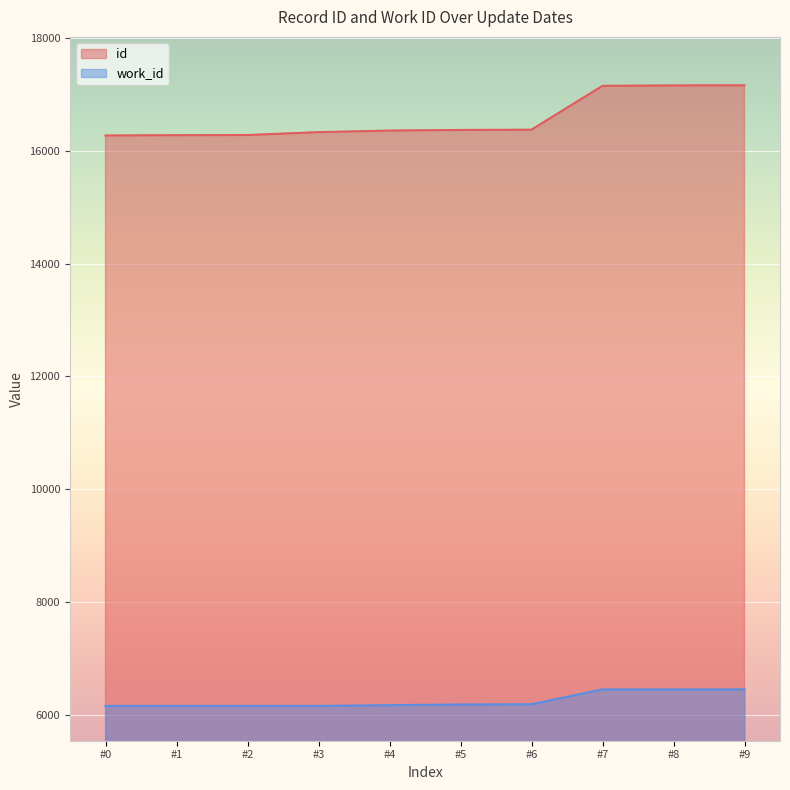

Rank the series by their maximum value, from highest to lowest.

id, work_id